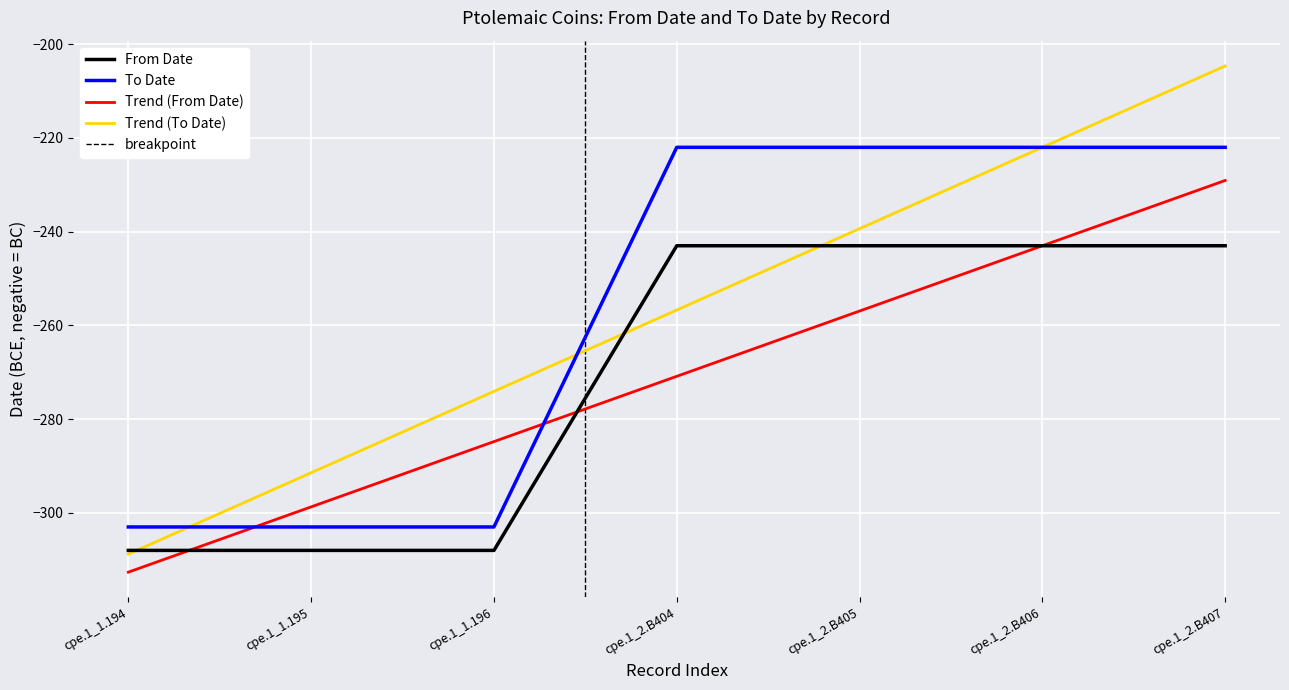

True or false: From Date and To Date cross at least once.

False